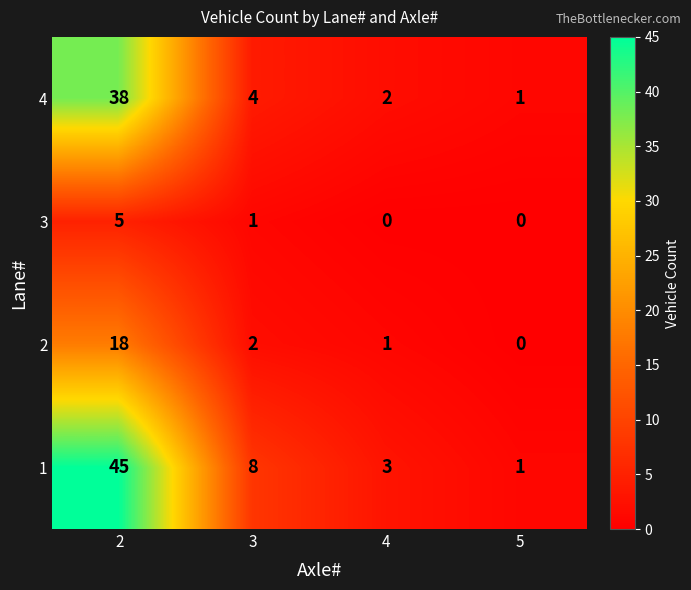

Reading left to right, list all the values displayed in this chart.

4: 38	4	2	1
3: 5	1	0	0
2: 18	2	1	0
1: 45	8	3	1